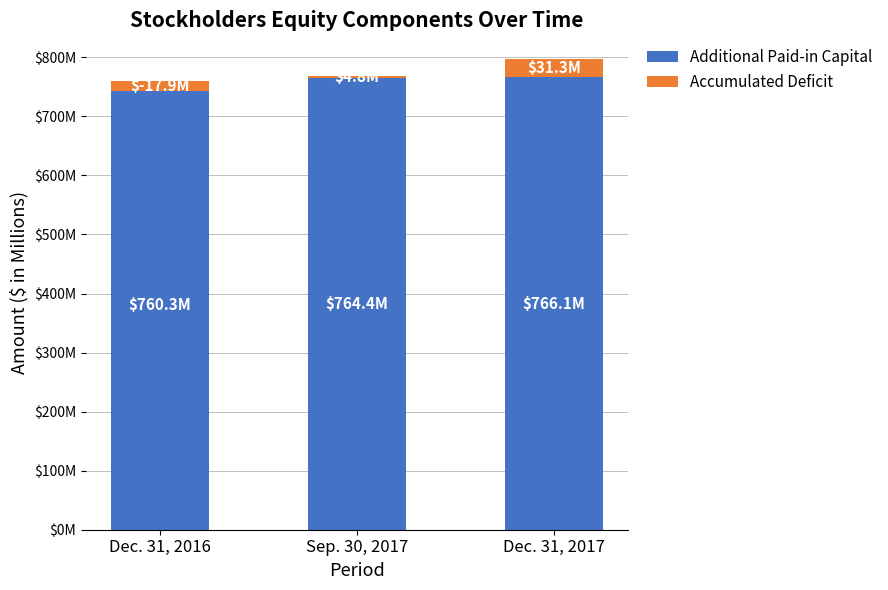

What is the minimum value for Additional Paid-in Capital?

760.3